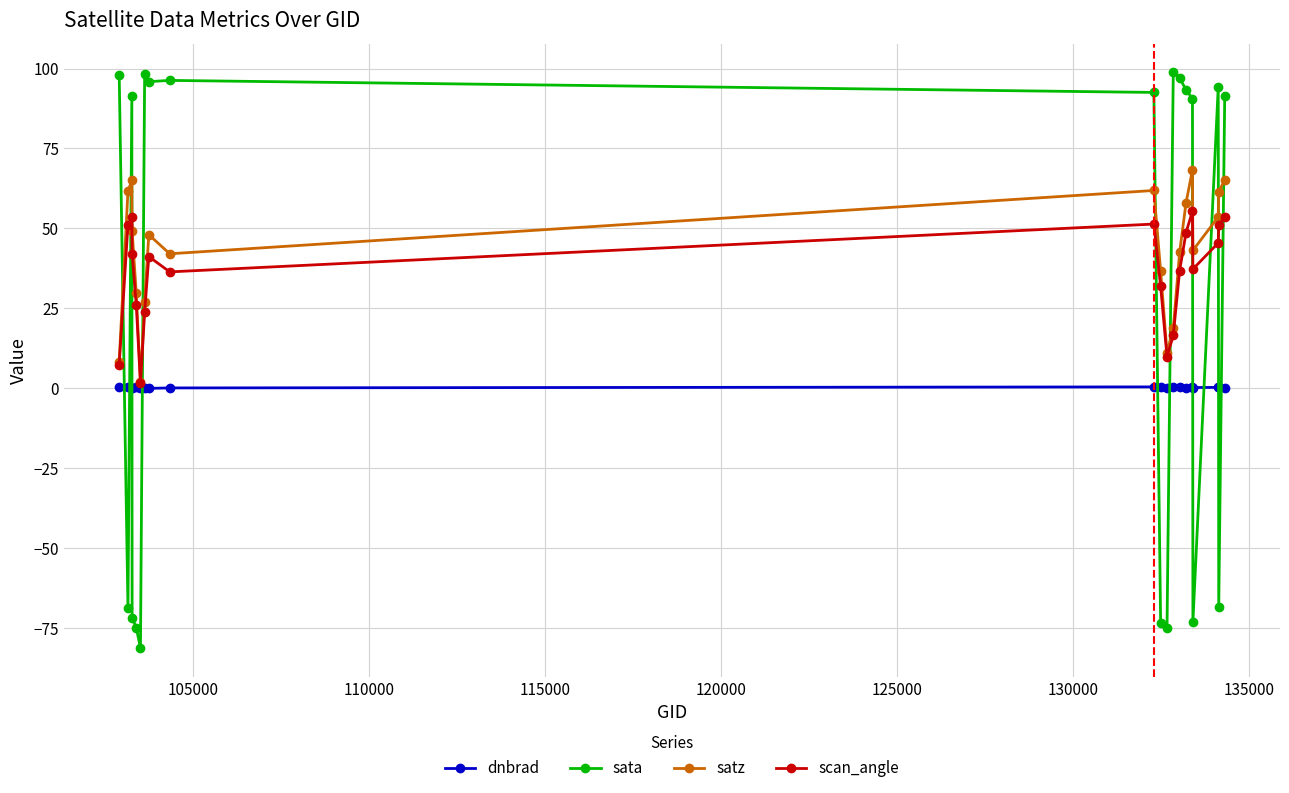

What is the lowest value of the satz series?

1.9